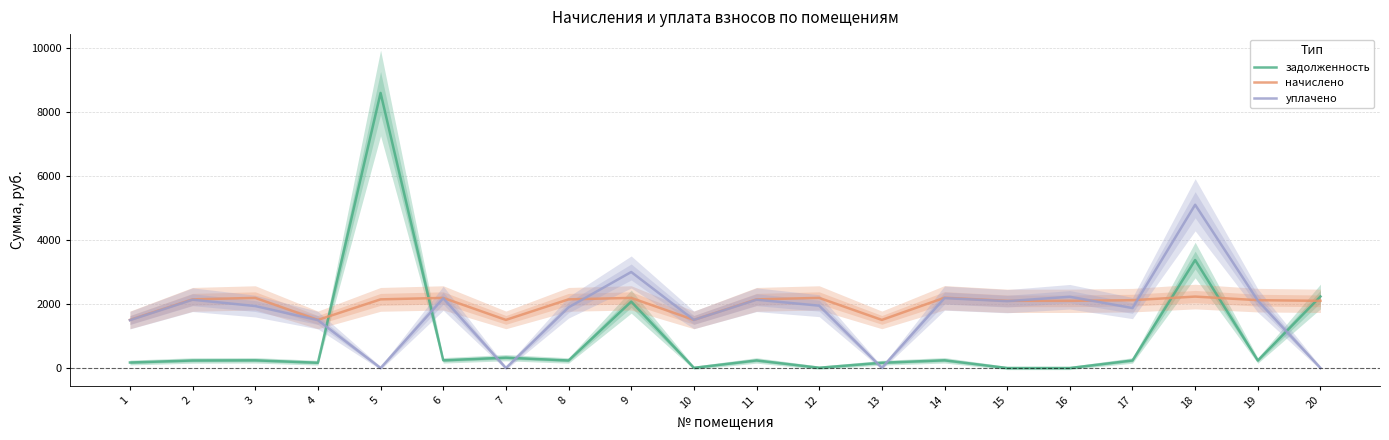

Where is уплачено nearest to the value 2554?

16